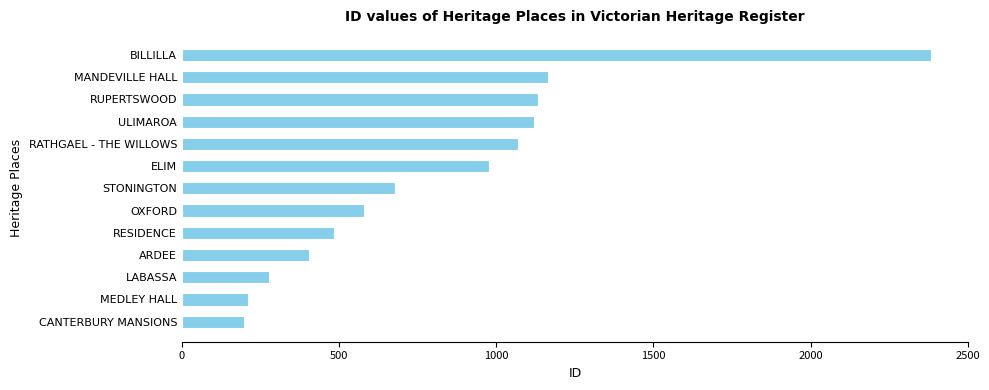

What is the greatest value displayed?

2383